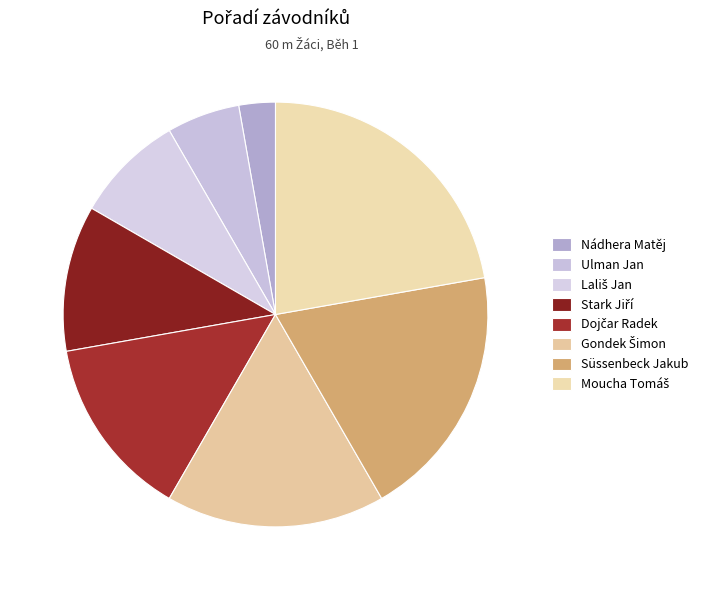

The Gondek Šimon slice represents 6% of the pie. True or false?

False